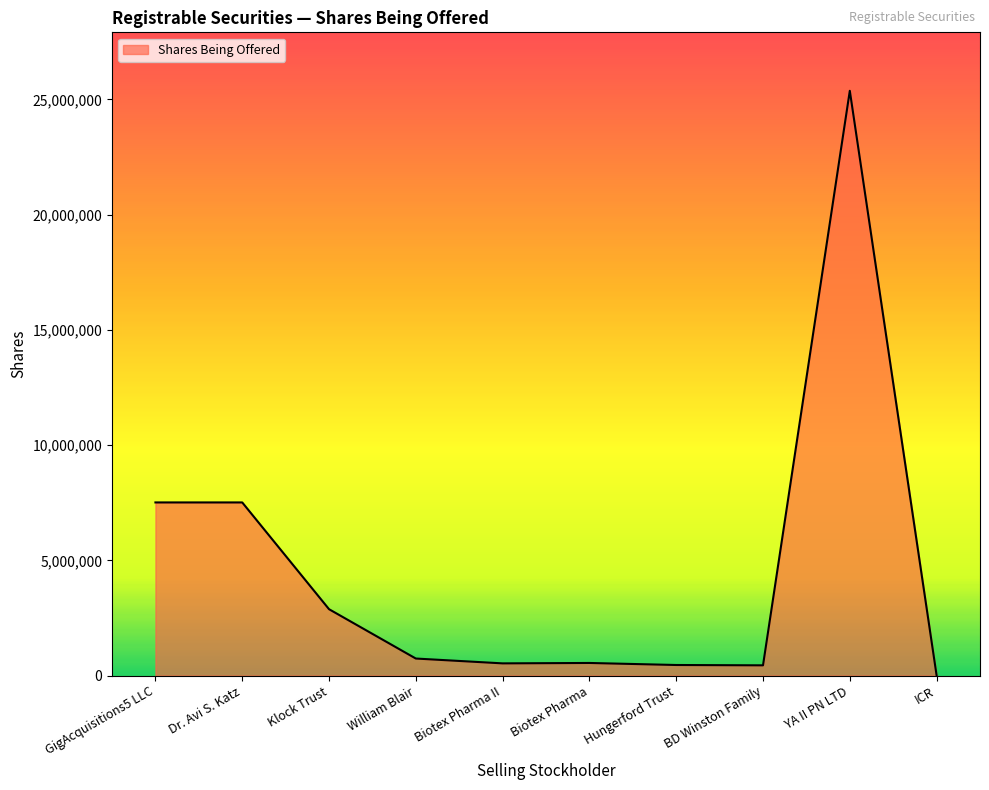

The value at Klock Trust is 2881140. True or false?

True